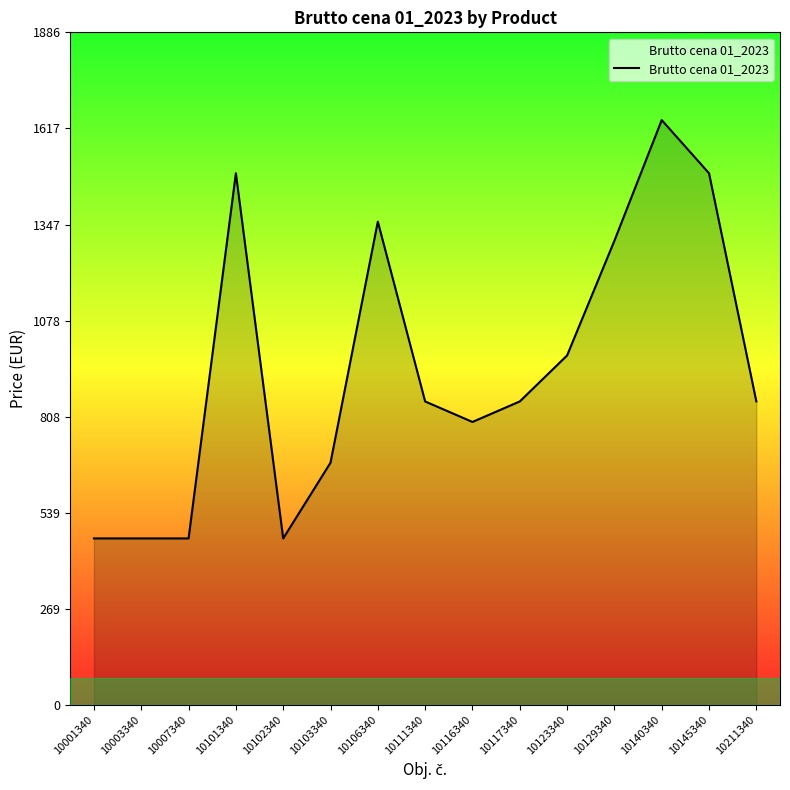

The value at 10129340 is 2118.5. True or false?

False